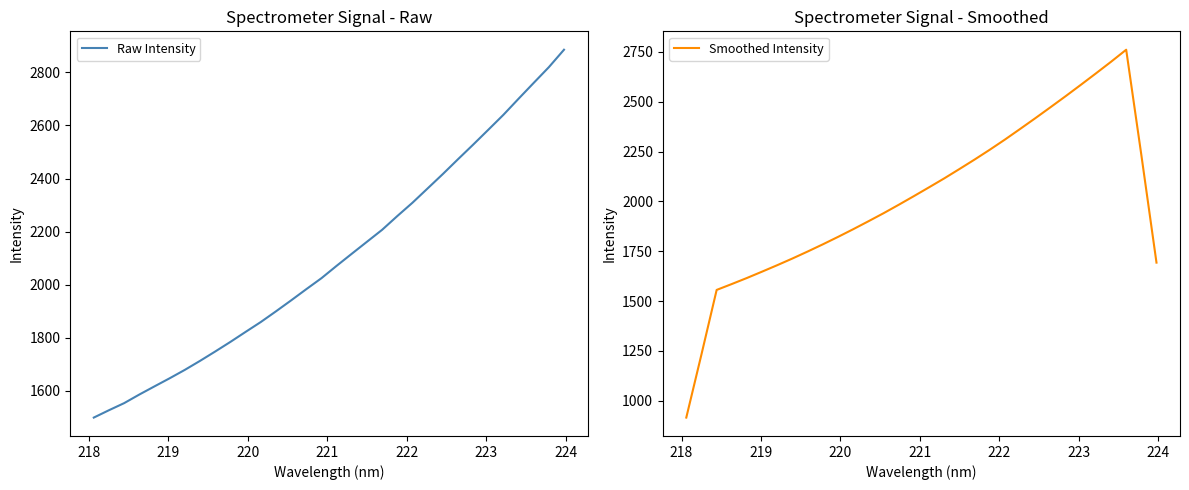

True or false: Raw Intensity has more than 2 interior local peaks.

False